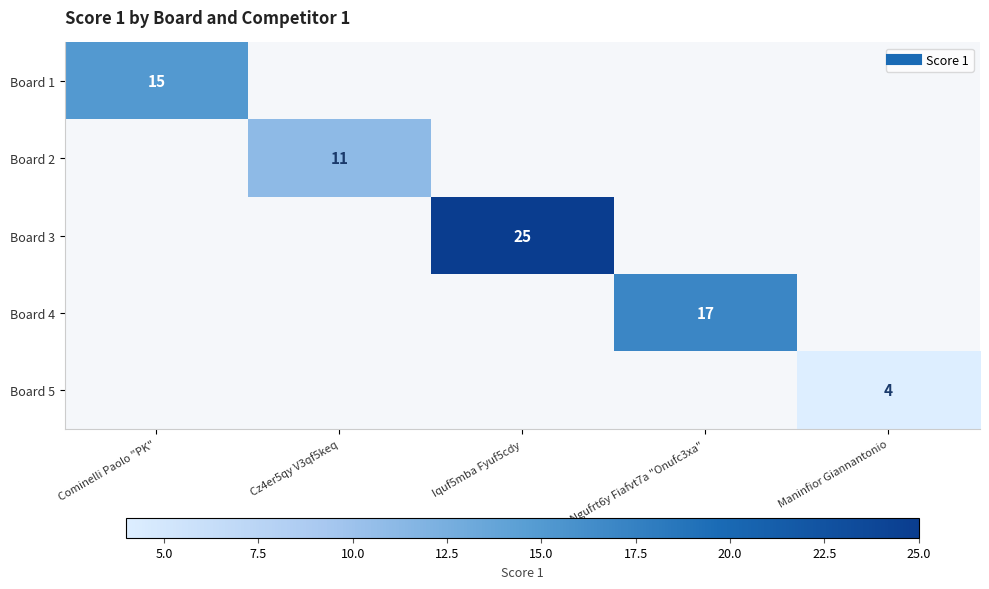

At which category is the sum across all series the highest?

Iquf5mba Fyuf5cdy